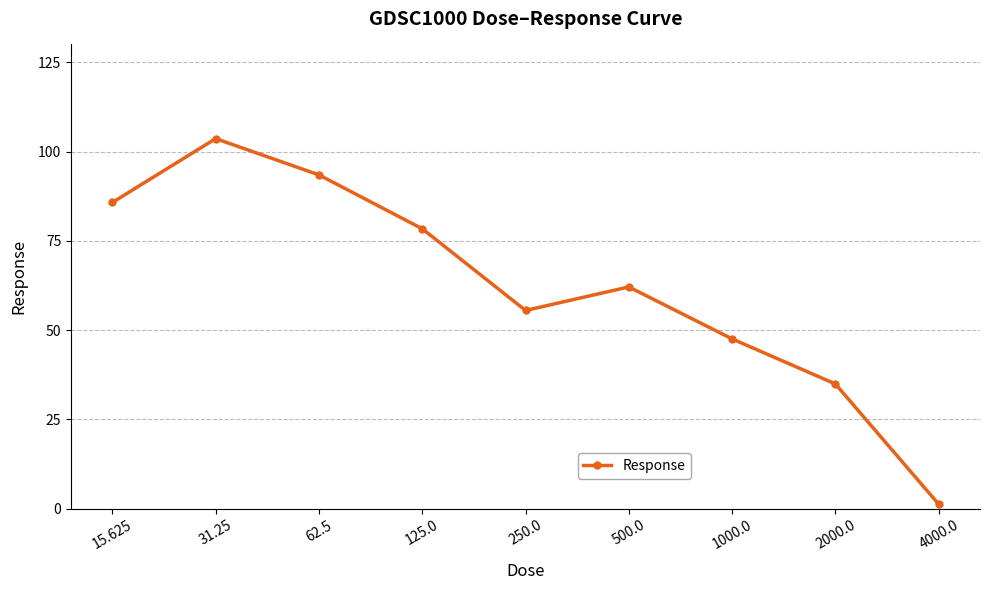

Reading left to right, extract all data points from this chart.

85.8	103.6	93.5	78.4	55.5	62.1	47.6	34.9	1.3